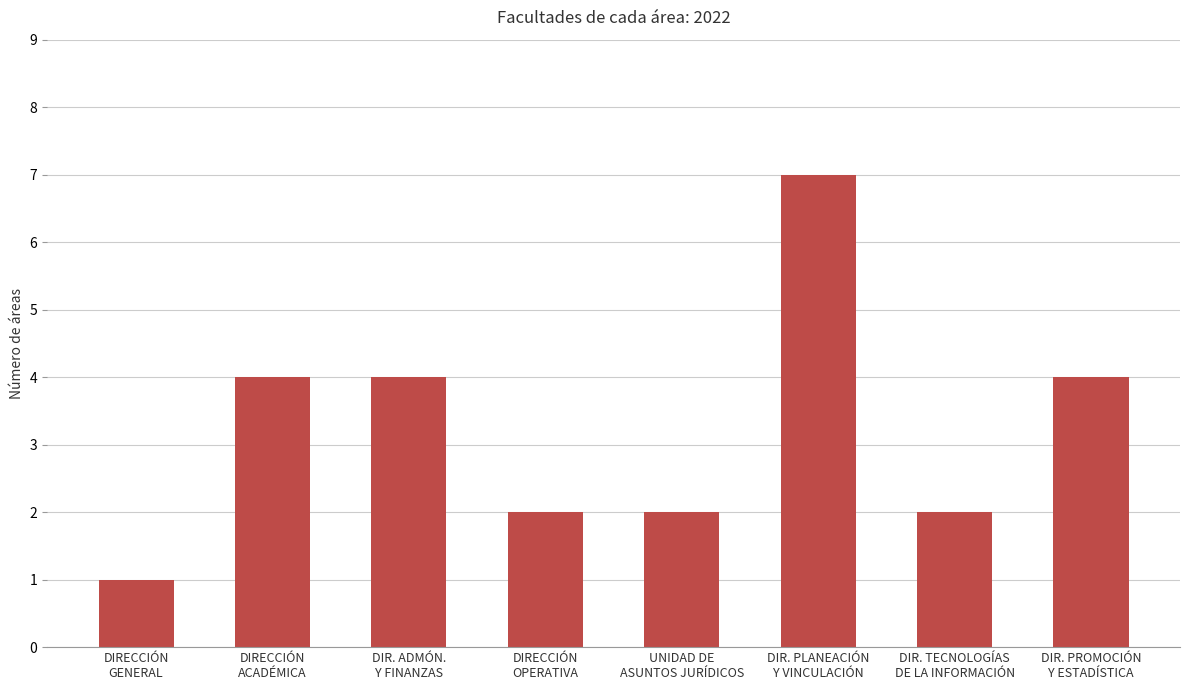

Count the number of data series in this chart.

1